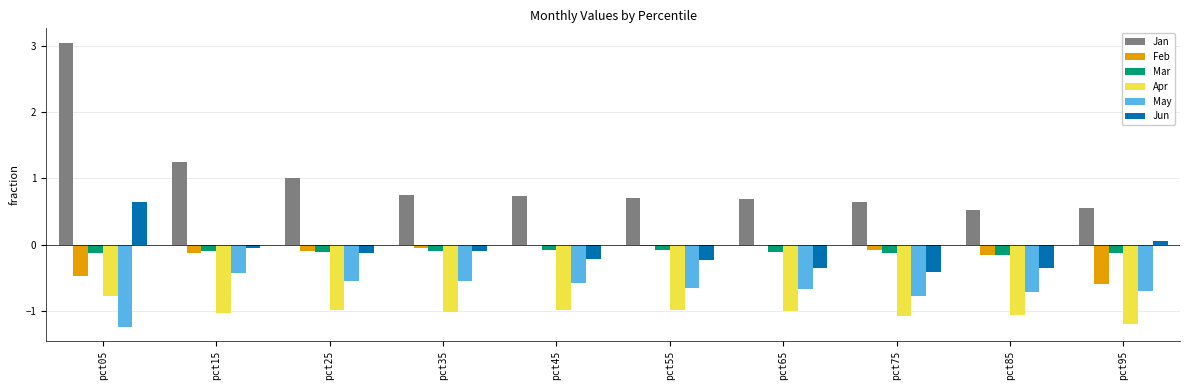

What is the total value across all series at pct05?

1.1